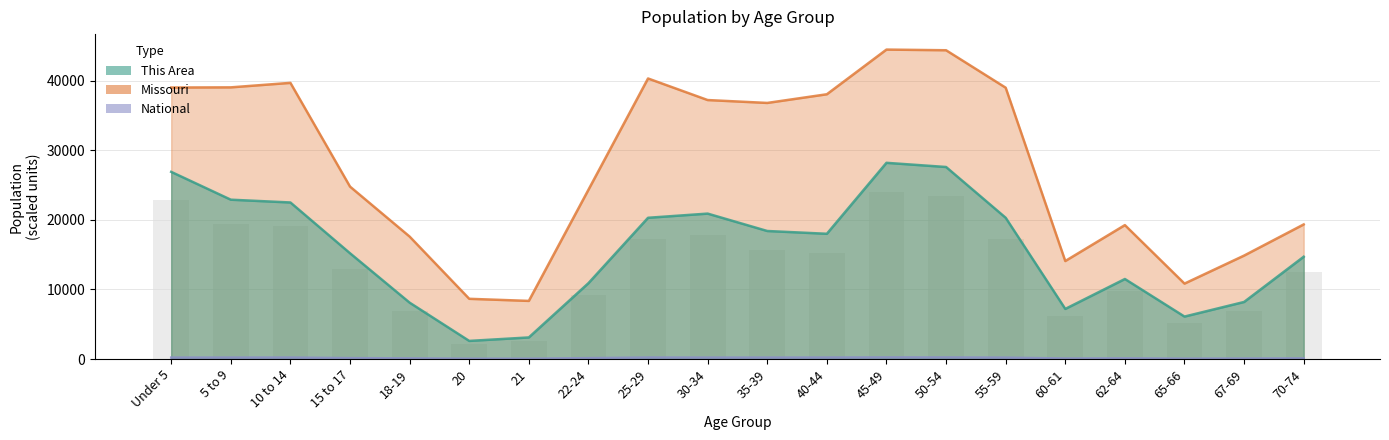

How many groups of bars are there?

20